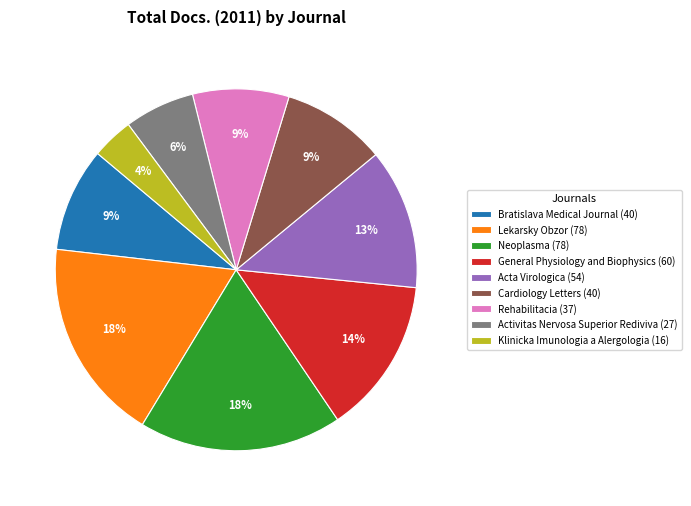

How many segments does this pie chart have?

9